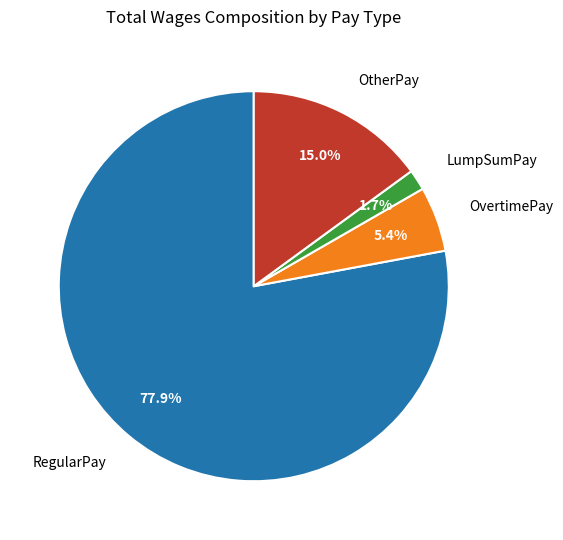

Rank the categories by value from highest to lowest.

RegularPay, OtherPay, OvertimePay, LumpSumPay